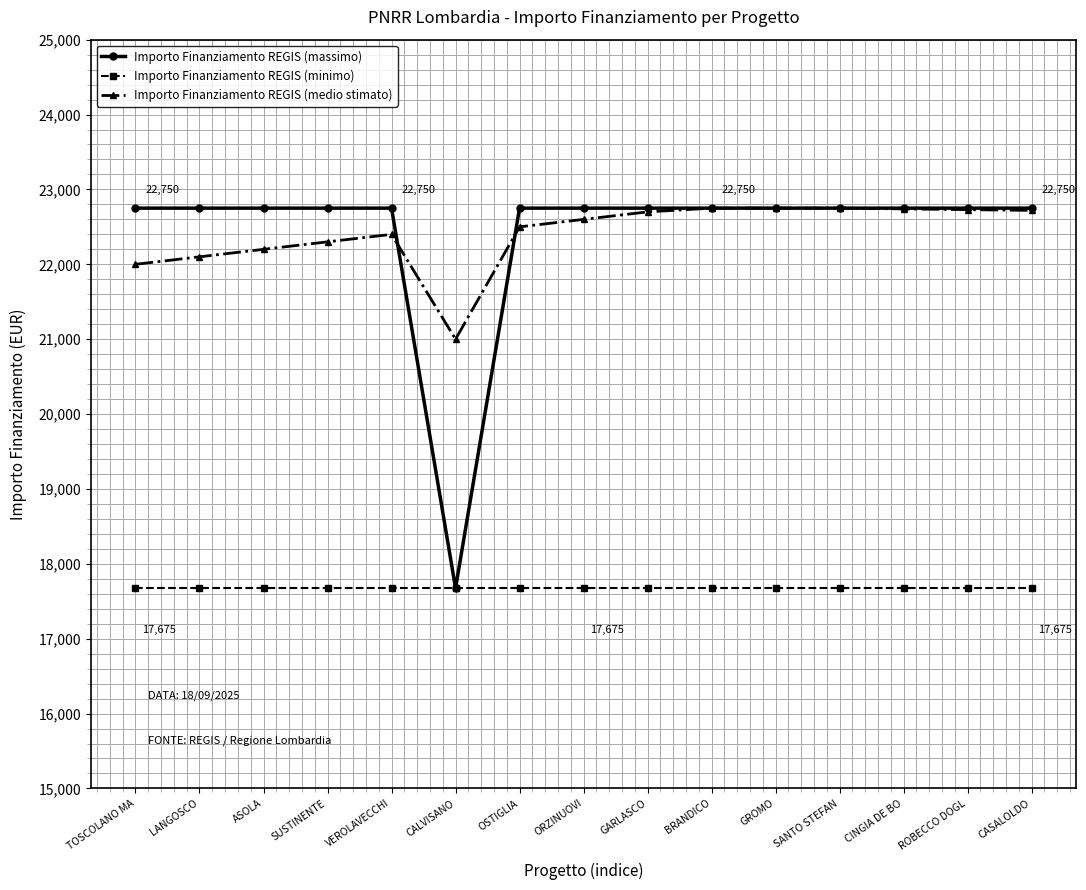

What is the maximum value shown in the chart?

22750.0